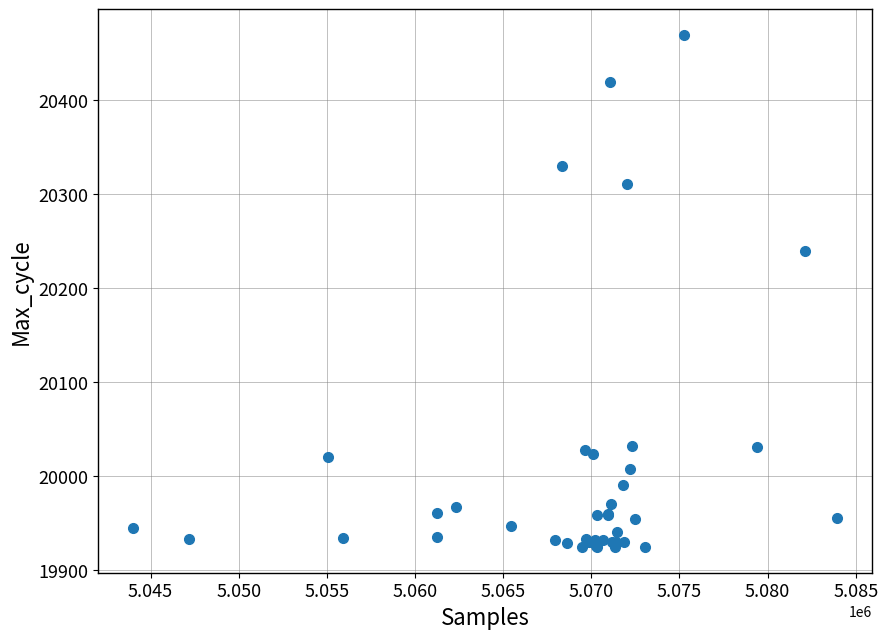

What Y value in the scatter plot is closest to 20197?

20240